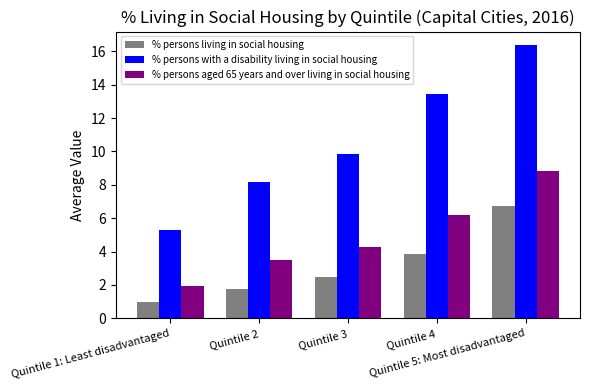

Rank the categories by % persons living in social housing value from lowest to highest.

Quintile 1: Least disadvantaged, Quintile 2, Quintile 3, Quintile 4, Quintile 5: Most disadvantaged